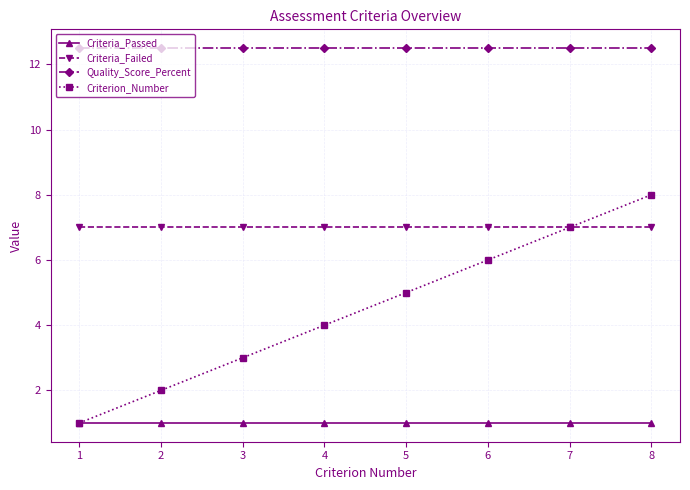

Which series has the widest spread of values?

Criterion_Number